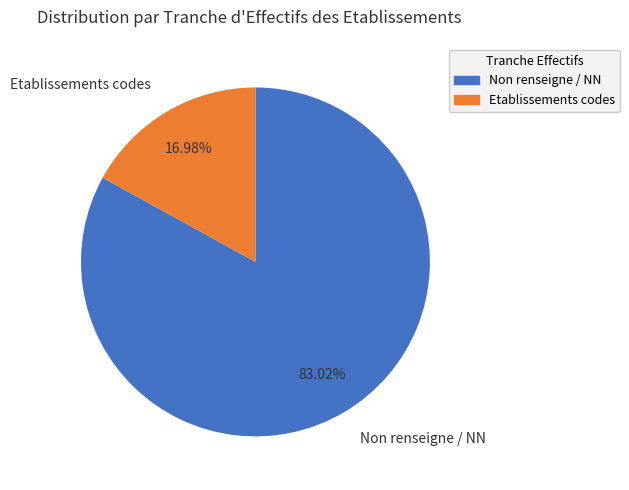

Count the number of slices in the pie.

2